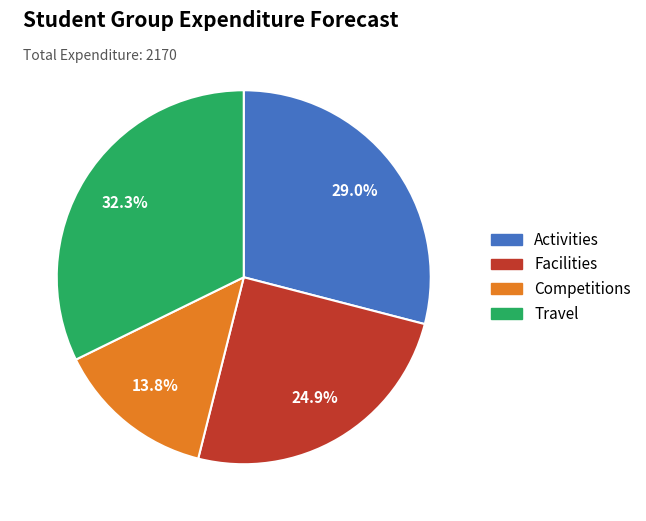

Is the sum of Competitions and Travel greater than half?

No